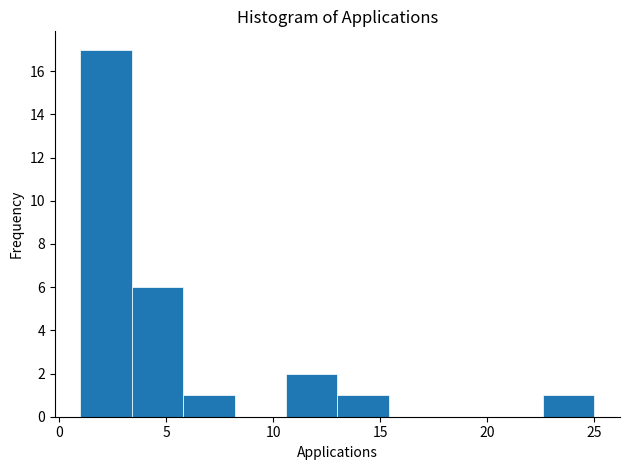

Reading left to right, list every bar in this chart as the range it spans on the x-axis followed by its height. Neither the bar edges nor the heights are printed on the chart, so give them approximately, as read against the axes.

1.0 to 3.4: 17
3.4 to 5.8: 6
5.8 to 8.2: 1
8.2 to 10.6: 0
10.6 to 13.0: 2
13.0 to 15.4: 1
15.4 to 17.8: 0
17.8 to 20.2: 0
20.2 to 22.6: 0
22.6 to 25.0: 1